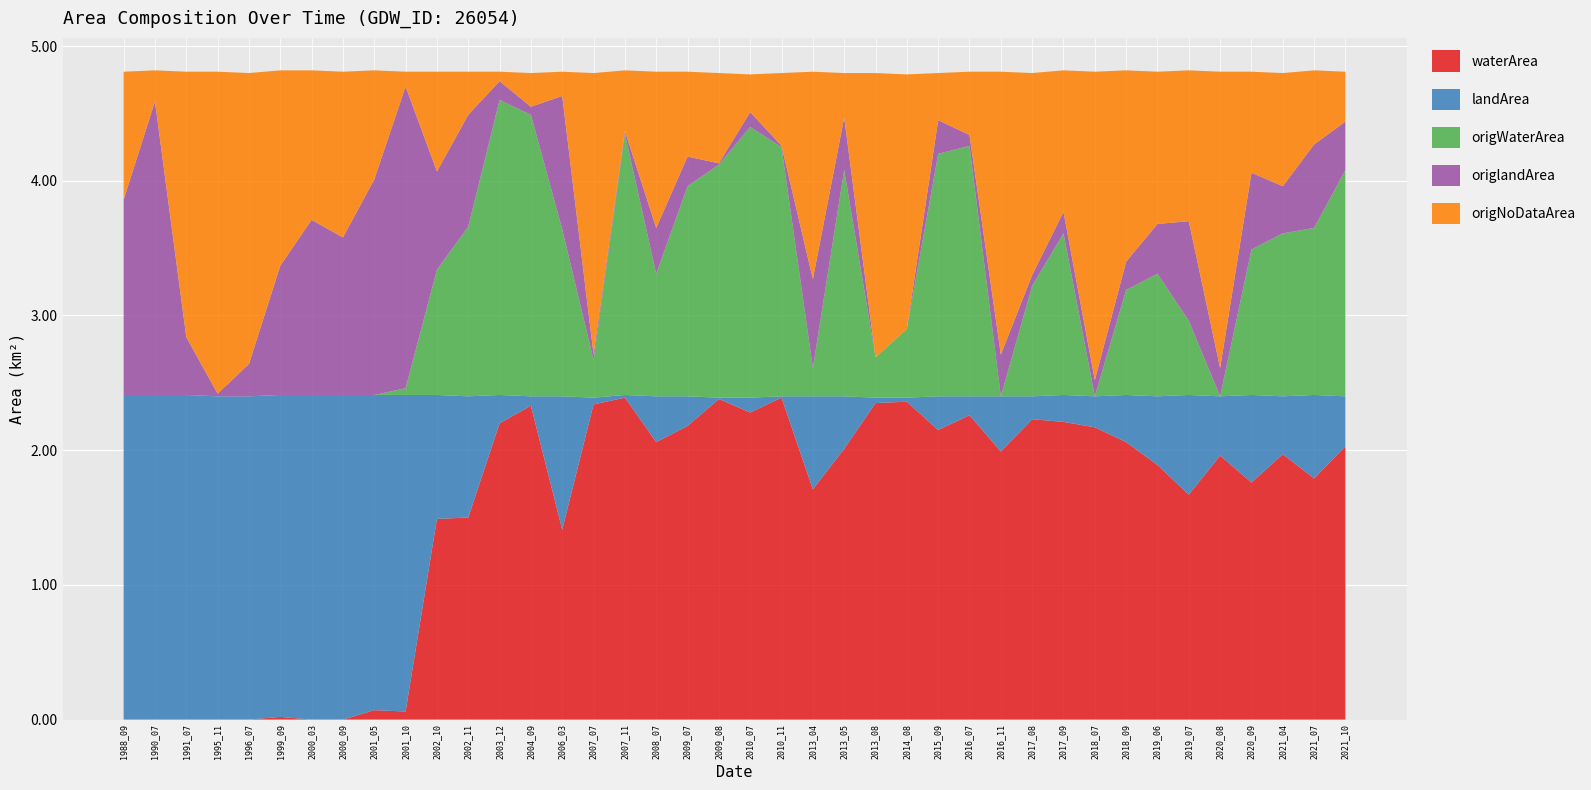

Reading left to right, extract all data points from this chart.

waterArea: 1988_09=0.0	1990_07=0.0	1999_09=0.0	2000_03=0.0	2000_09=0.0	2001_05=0.1	2001_10=0.1	2002_10=1.5	2006_03=1.4	2013_04=1.7	2020_09=1.8	2021_04=2.0	2015_09=2.1	2021_10=2.0	2010_11=2.4	1995_11=0.0	2007_11=2.4	2017_09=2.2	1991_07=0.0	2002_11=1.5	2019_06=1.9	2019_07=1.7	2004_09=2.3	1996_07=0.0	2016_11=2.0	2021_07=1.8	2018_09=2.1	2020_08=2.0	2003_12=2.2	2013_05=2.0	2010_07=2.3	2009_07=2.2	2016_07=2.3	2017_08=2.2	2018_07=2.2	2008_07=2.1	2013_08=2.4	2014_08=2.4	2009_08=2.4	2007_07=2.3
landArea: 1988_09=2.4	1990_07=2.4	1999_09=2.4	2000_03=2.4	2000_09=2.4	2001_05=2.3	2001_10=2.4	2002_10=0.9	2006_03=1.0	2013_04=0.7	2020_09=0.7	2021_04=0.4	2015_09=0.2	2021_10=0.4	2010_11=0.0	1995_11=2.4	2007_11=0.0	2017_09=0.2	1991_07=2.4	2002_11=0.9	2019_06=0.5	2019_07=0.7	2004_09=0.1	1996_07=2.4	2016_11=0.4	2021_07=0.6	2018_09=0.3	2020_08=0.4	2003_12=0.2	2013_05=0.4	2010_07=0.1	2009_07=0.2	2016_07=0.1	2017_08=0.2	2018_07=0.2	2008_07=0.3	2013_08=0.0	2014_08=0.0	2009_08=0.0	2007_07=0.1
origWaterArea: 1988_09=0.0	1990_07=0.0	1999_09=0.0	2000_03=0.0	2000_09=0.0	2001_05=0.0	2001_10=0.1	2002_10=0.9	2006_03=1.2	2013_04=0.2	2020_09=1.1	2021_04=1.2	2015_09=1.8	2021_10=1.7	2010_11=1.9	1995_11=0.0	2007_11=1.9	2017_09=1.2	1991_07=0.0	2002_11=1.3	2019_06=0.9	2019_07=0.6	2004_09=2.1	1996_07=0.0	2016_11=0.0	2021_07=1.2	2018_09=0.8	2020_08=0.0	2003_12=2.2	2013_05=1.7	2010_07=2.0	2009_07=1.6	2016_07=1.9	2017_08=0.8	2018_07=0.0	2008_07=0.9	2013_08=0.3	2014_08=0.5	2009_08=1.7	2007_07=0.3
origlandArea: 1988_09=1.4	1990_07=2.2	1999_09=1.0	2000_03=1.3	2000_09=1.2	2001_05=1.6	2001_10=2.2	2002_10=0.7	2006_03=1.0	2013_04=0.7	2020_09=0.6	2021_04=0.3	2015_09=0.2	2021_10=0.4	2010_11=0.0	1995_11=0.0	2007_11=0.0	2017_09=0.2	1991_07=0.4	2002_11=0.8	2019_06=0.4	2019_07=0.7	2004_09=0.1	1996_07=0.2	2016_11=0.3	2021_07=0.6	2018_09=0.2	2020_08=0.2	2003_12=0.1	2013_05=0.4	2010_07=0.1	2009_07=0.2	2016_07=0.1	2017_08=0.1	2018_07=0.1	2008_07=0.3	2013_08=0.0	2014_08=0.0	2009_08=0.0	2007_07=0.0
origNoDataArea: 1988_09=0.9	1990_07=0.2	1999_09=1.4	2000_03=1.1	2000_09=1.2	2001_05=0.8	2001_10=0.1	2002_10=0.7	2006_03=0.2	2013_04=1.5	2020_09=0.8	2021_04=0.8	2015_09=0.3	2021_10=0.4	2010_11=0.5	1995_11=2.4	2007_11=0.5	2017_09=1.1	1991_07=2.0	2002_11=0.3	2019_06=1.1	2019_07=1.1	2004_09=0.2	1996_07=2.2	2016_11=2.1	2021_07=0.6	2018_09=1.4	2020_08=2.2	2003_12=0.1	2013_05=0.3	2010_07=0.3	2009_07=0.6	2016_07=0.5	2017_08=1.5	2018_07=2.3	2008_07=1.2	2013_08=2.1	2014_08=1.9	2009_08=0.7	2007_07=2.1